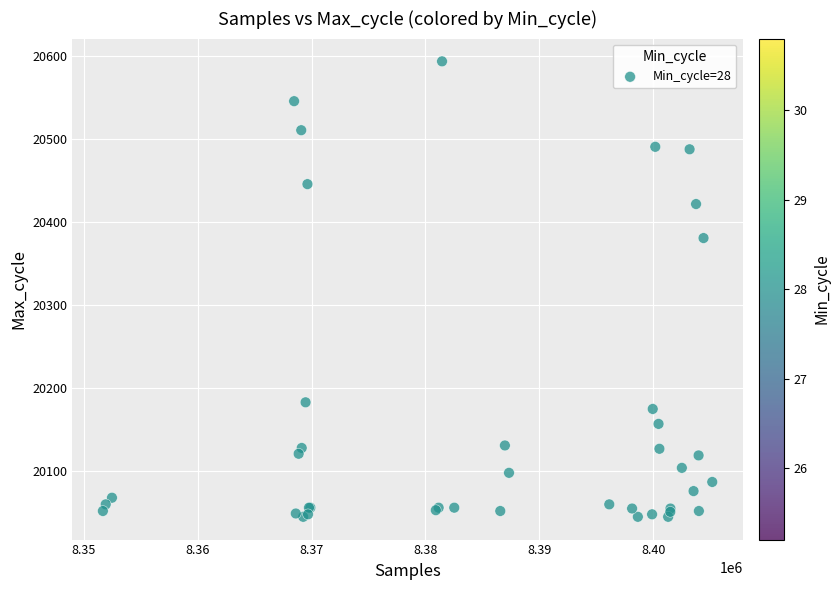

What Y value in the scatter plot is closest to 20319?

20381